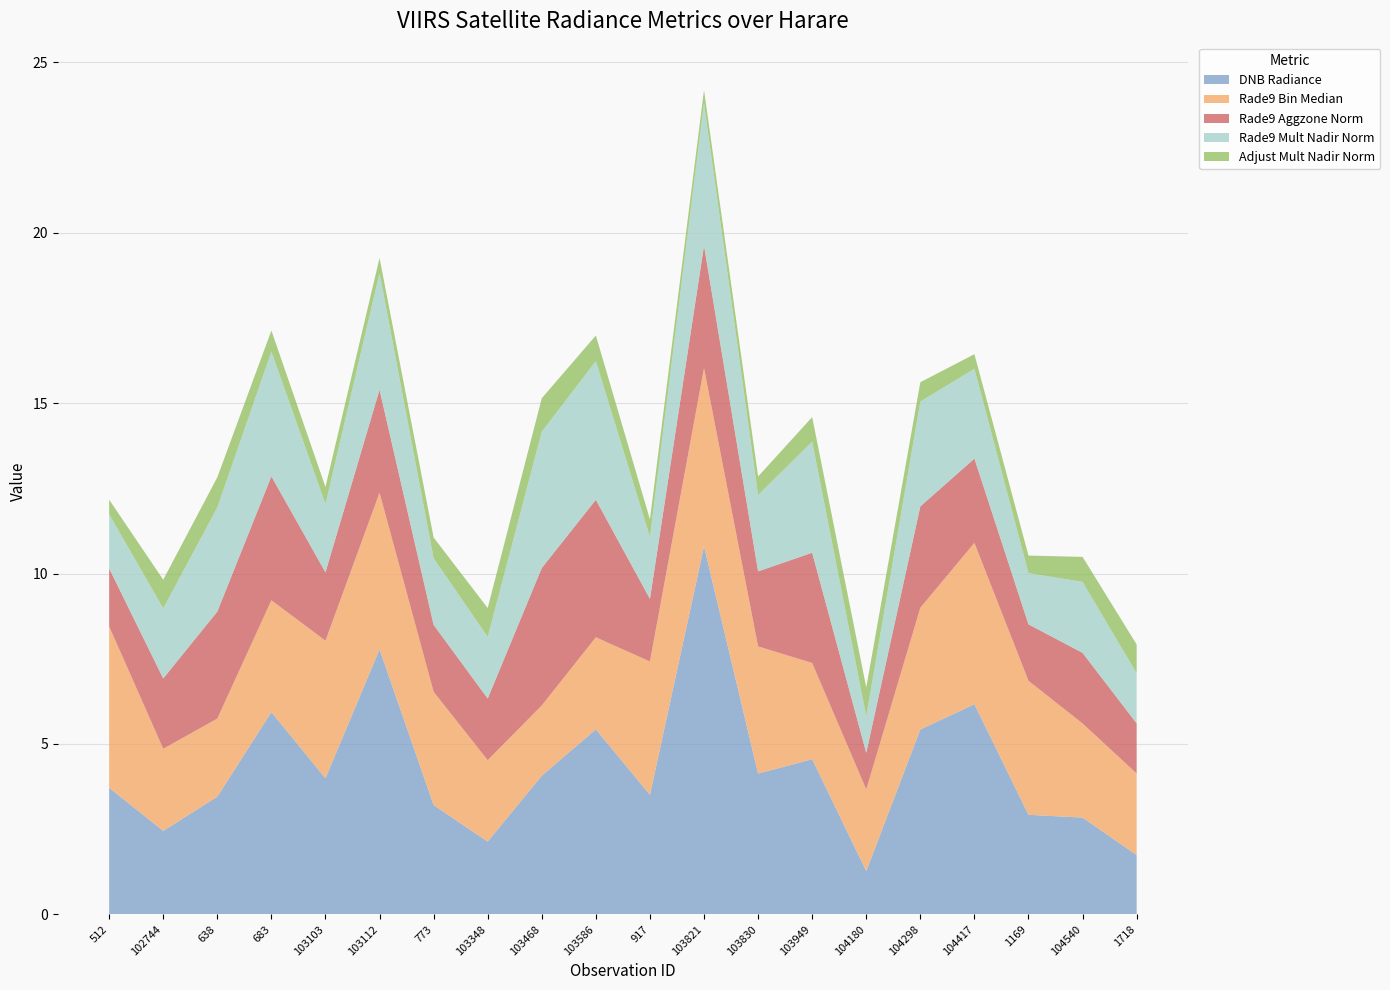

Reading left to right, transcribe all the data shown in this chart.

dnbrad: 512=3.7	102744=2.5	638=3.5	683=5.9	103103=4.0	103112=7.8	773=3.2	103348=2.1	103468=4.1	103586=5.4	917=3.5	103821=10.8	103830=4.1	103949=4.6	104180=1.3	104298=5.4	104417=6.2	1169=2.9	104540=2.8	1718=1.7
rade9_bin_mdn: 512=4.7	102744=2.4	638=2.3	683=3.3	103103=4.0	103112=4.6	773=3.3	103348=2.4	103468=2.1	103586=2.7	917=3.9	103821=5.2	103830=3.7	103949=2.8	104180=2.4	104298=3.6	104417=4.7	1169=3.9	104540=2.8	1718=2.4
rade9_aggzone_norm: 512=1.7	102744=2.1	638=3.1	683=3.6	103103=2.0	103112=3.0	773=2.0	103348=1.8	103468=4.0	103586=4.0	917=1.8	103821=3.6	103830=2.2	103949=3.2	104180=1.1	104298=3.0	104417=2.5	1169=1.7	104540=2.1	1718=1.5
rade9_mult_nadir_norm: 512=1.6	102744=2.1	638=3.1	683=3.7	103103=2.0	103112=3.4	773=2.0	103348=1.8	103468=4.0	103586=4.1	917=1.8	103821=4.2	103830=2.2	103949=3.3	104180=1.1	104298=3.1	104417=2.6	1169=1.5	104540=2.1	1718=1.5
adjust_mult_nadir_norm: 512=0.4	102744=0.8	638=0.9	683=0.6	103103=0.5	103112=0.4	773=0.6	103348=0.8	103468=1.0	103586=0.7	917=0.5	103821=0.4	103830=0.5	103949=0.7	104180=0.8	104298=0.6	104417=0.4	1169=0.5	104540=0.7	1718=0.8
li: 512=0.0	102744=0.0	638=0.0	683=0.0	103103=0.0	103112=0.0	773=0.0	103348=0.0	103468=0.0	103586=0.0	917=0.0	103821=0.0	103830=0.0	103949=0.0	104180=0.0	104298=0.0	104417=0.0	1169=0.0	104540=0.0	1718=0.0